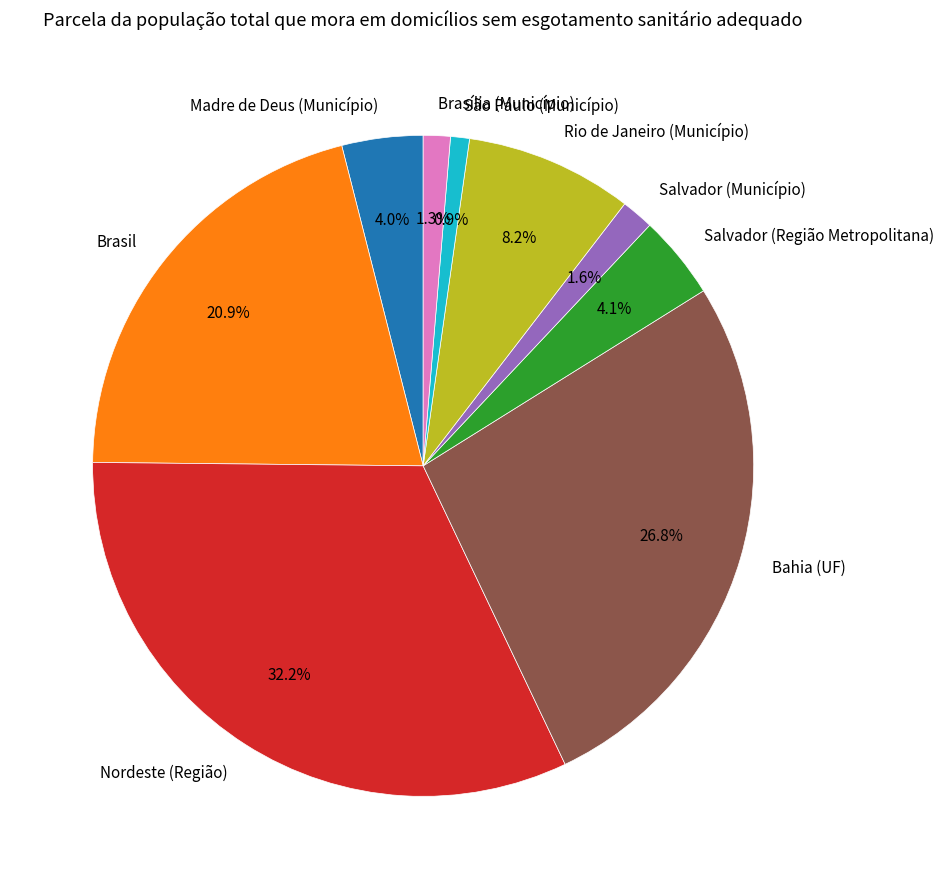

How many slices are in this pie chart?

9